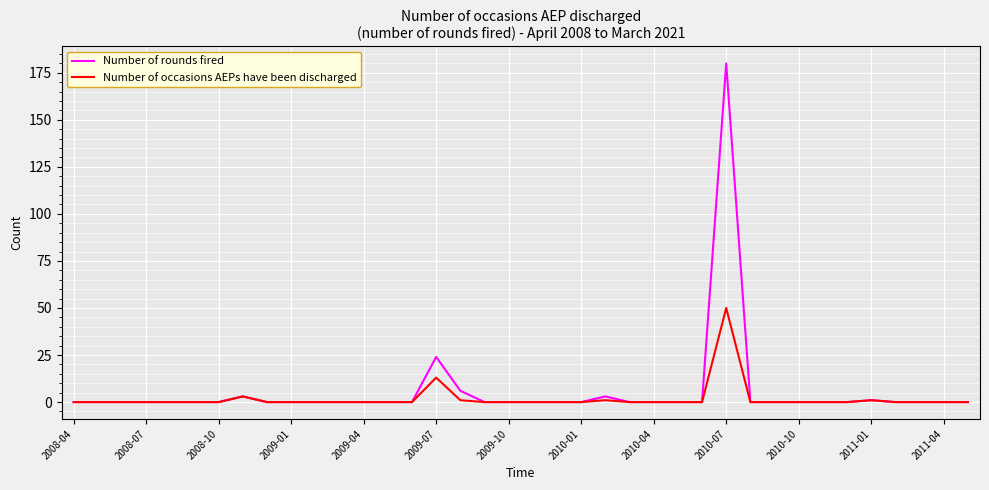

What are all the series names shown in the legend?

Number of rounds fired, Number of occasions AEPs have been discharged